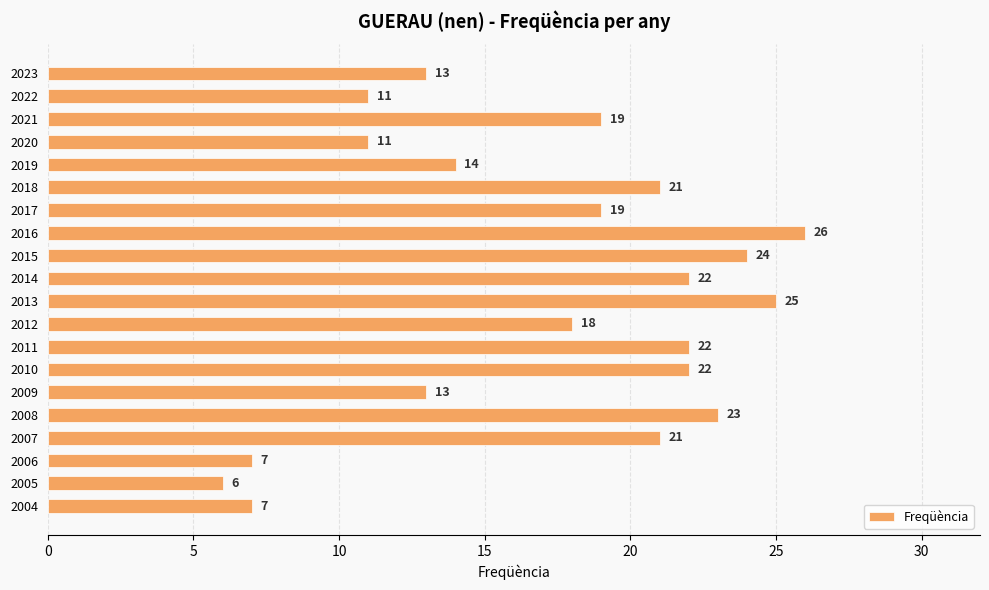

The value at 2004 is 12. True or false?

False